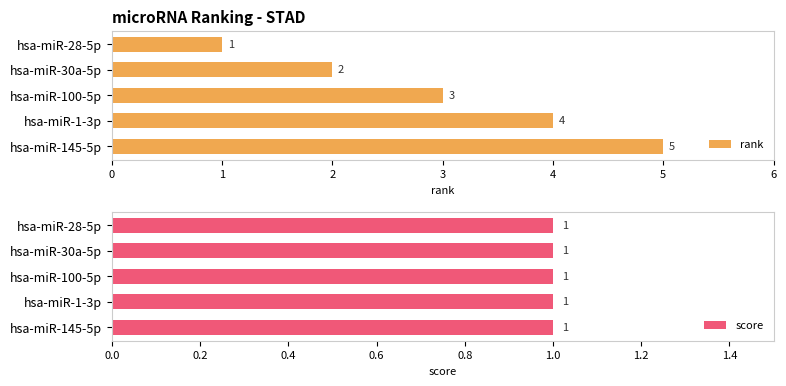

Rank the categories by rank value from highest to lowest.

hsa-miR-145-5p, hsa-miR-1-3p, hsa-miR-100-5p, hsa-miR-30a-5p, hsa-miR-28-5p